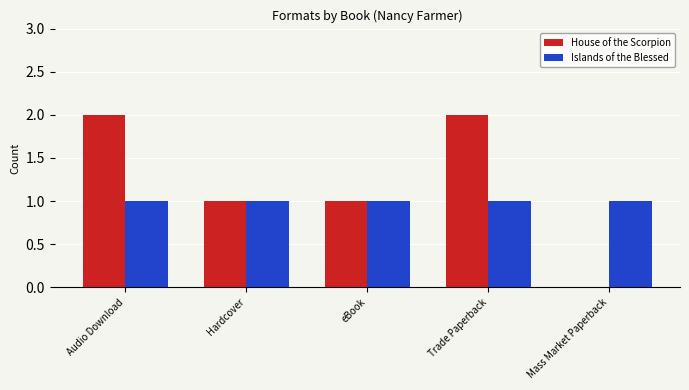

Is the value of Islands of the Blessed at eBook greater than the value of House of the Scorpion at Audio Download?

No